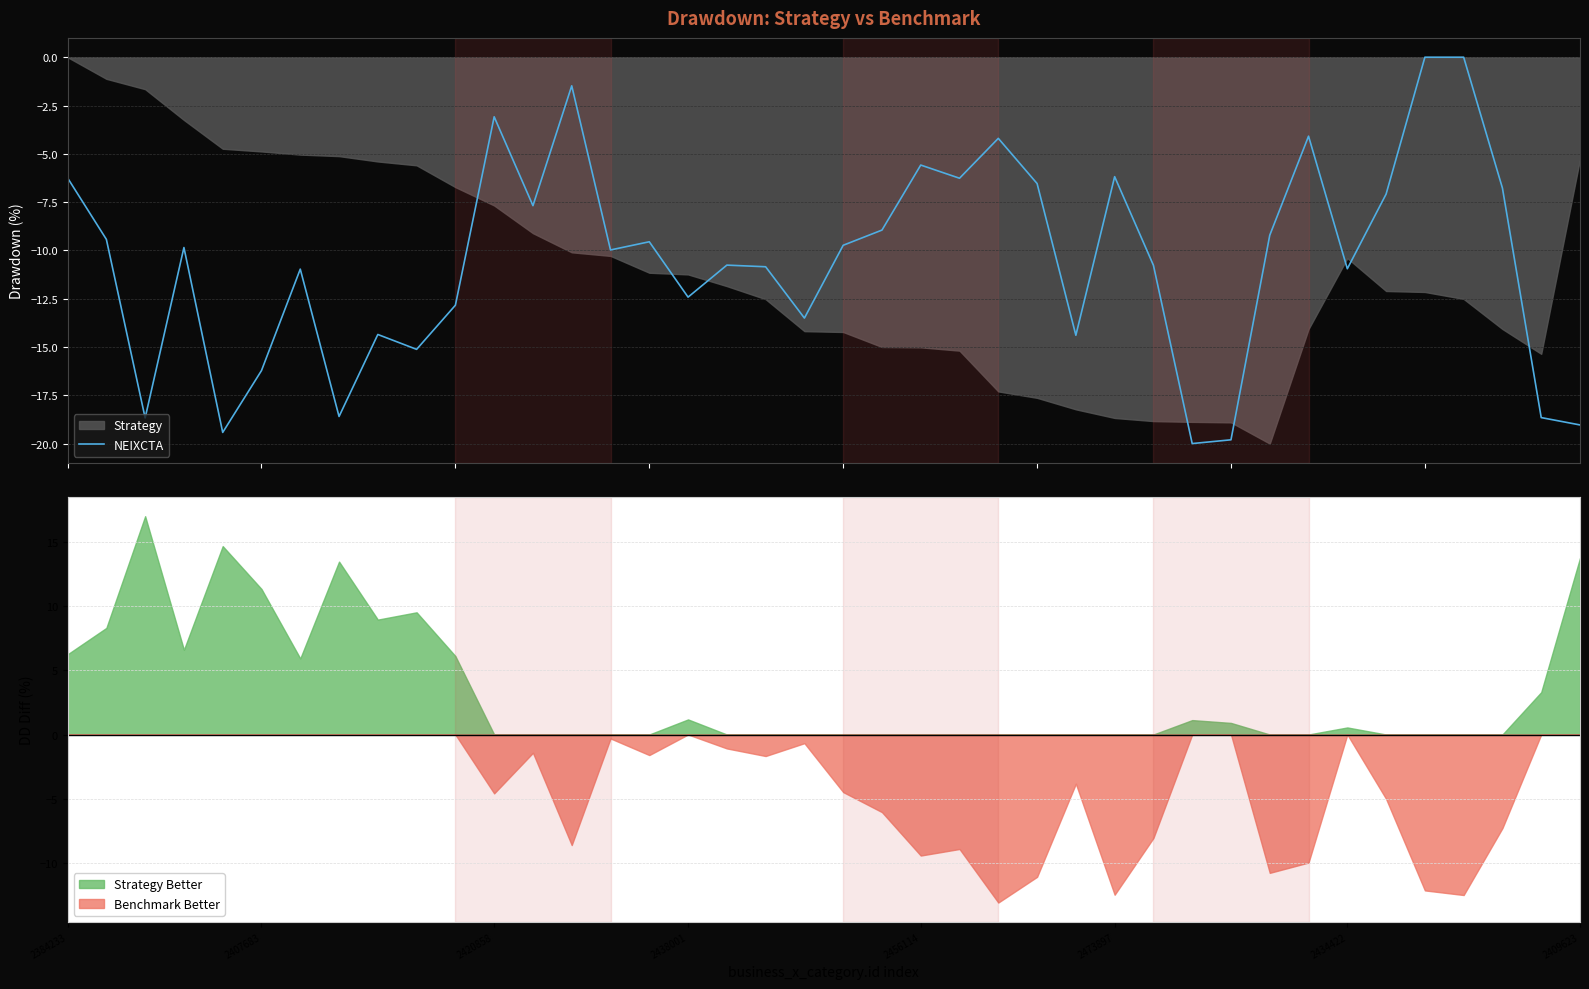

Reading left to right, transcribe all the data shown in this chart.

-6.3	-9.4	-18.7	-9.9	-19.4	-16.2	-11.0	-18.6	-14.4	-15.1	-12.8	-3.1	-7.7	-1.5	-10.0	-9.6	-12.4	-10.8	-10.8	-13.5	-9.7	-8.9	-5.6	-6.3	-4.2	-6.5	-14.4	-6.2	-10.8	-20.0	-19.8	-9.2	-4.1	-11.0	-7.1	-0.0	-0.0	-6.8	-18.7	-19.0